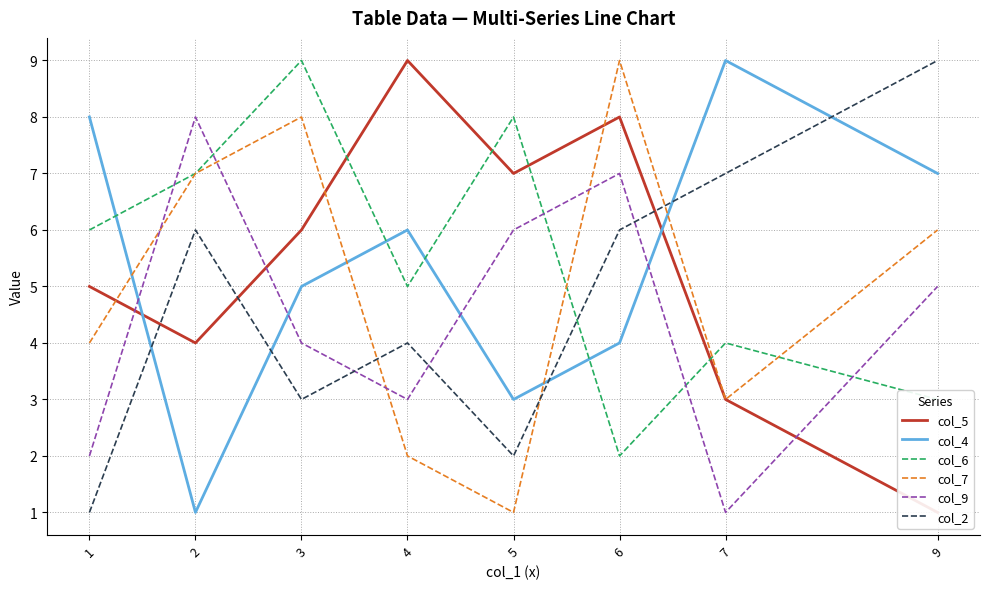

What is the difference between the second highest and second lowest values in the col_2 series?

5